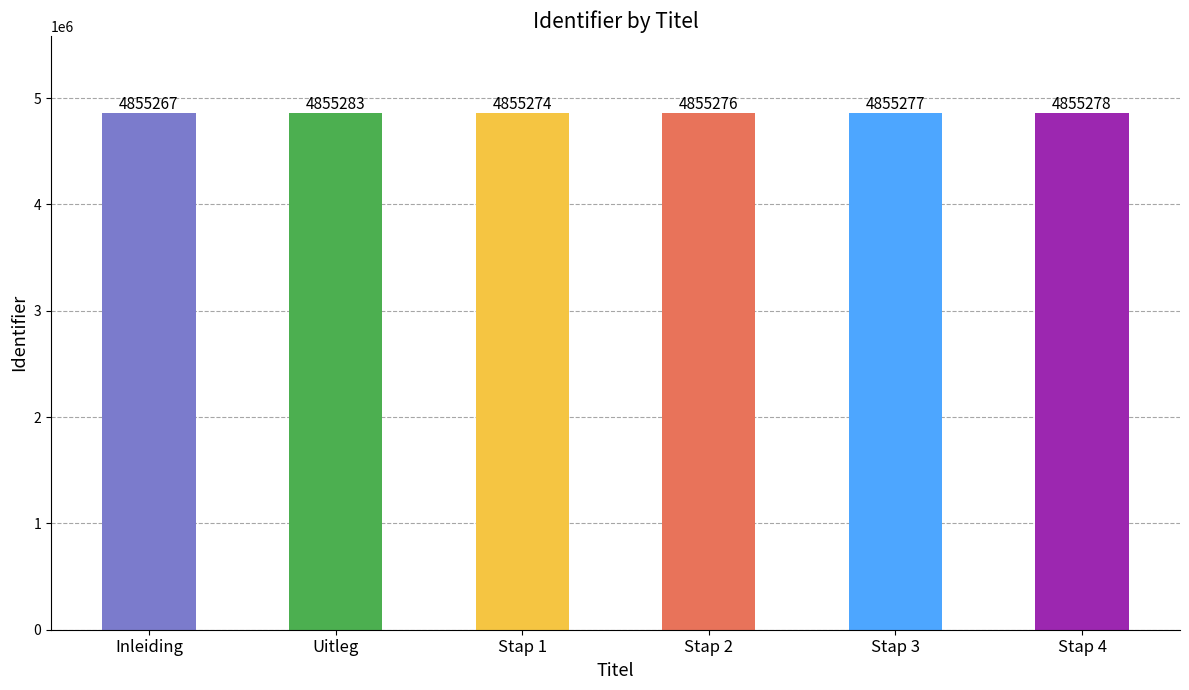

What is the maximum value shown in the chart?

4855283